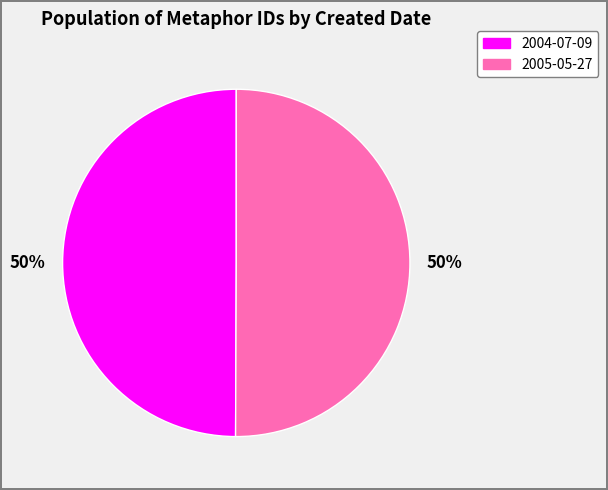

What percentage is the 2004-07-09 slice, to the nearest percent?

50%